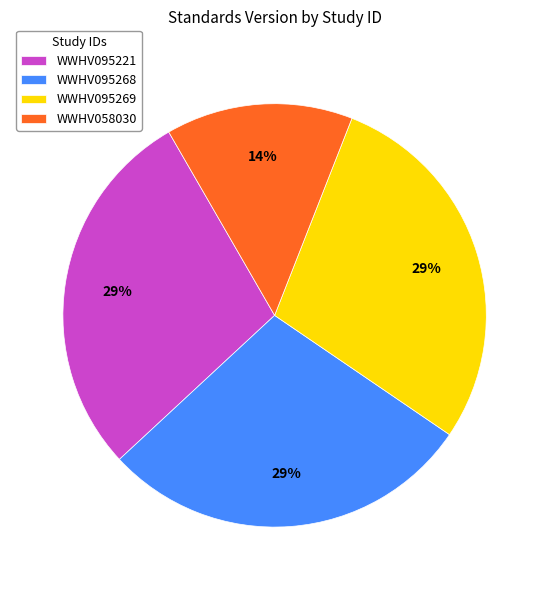

To the nearest percent, what is the combined percentage of WWHV095268 and WWHV058030?

43%